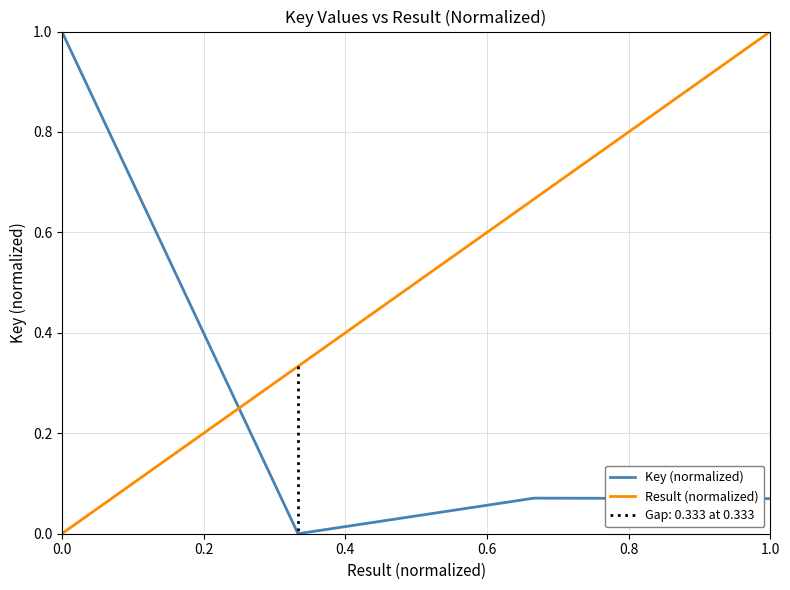

What is the greatest value displayed?

1.0